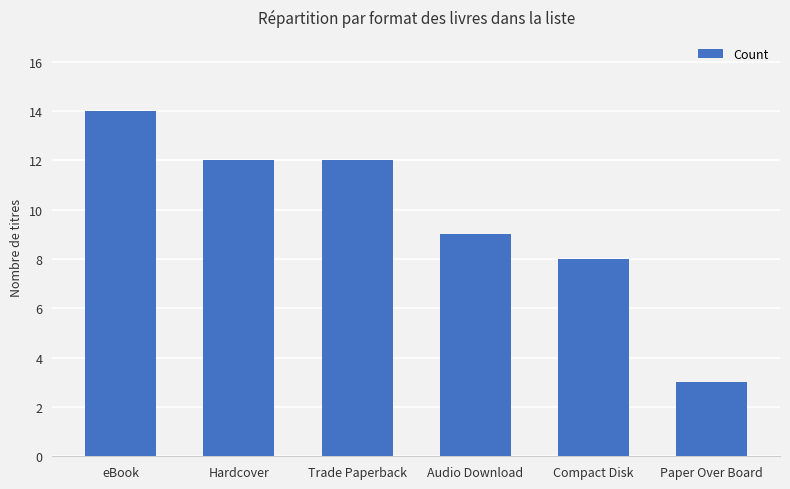

What is the change in value from Audio Download to Compact Disk?

-1